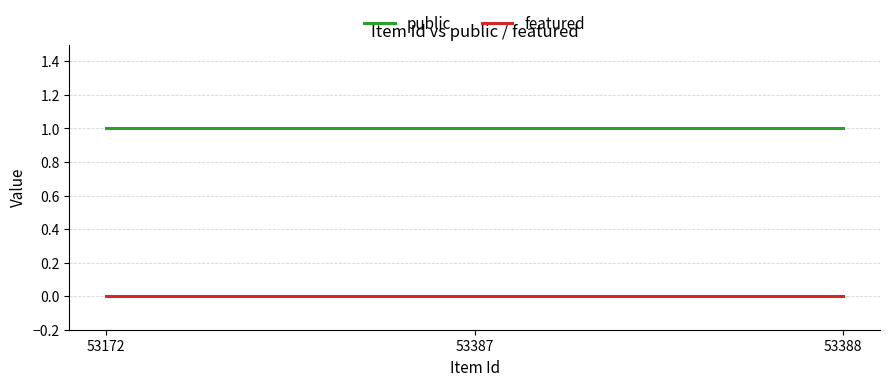

At how many categories does at least one series exceed 0?

3